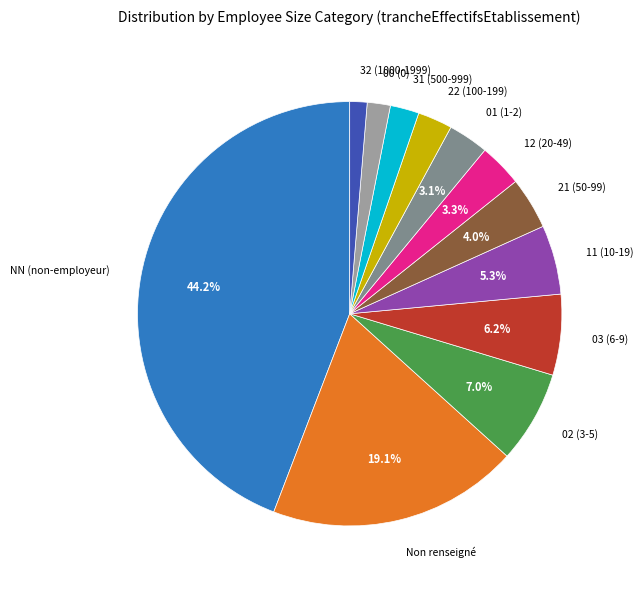

Is there a majority slice in this chart?

No